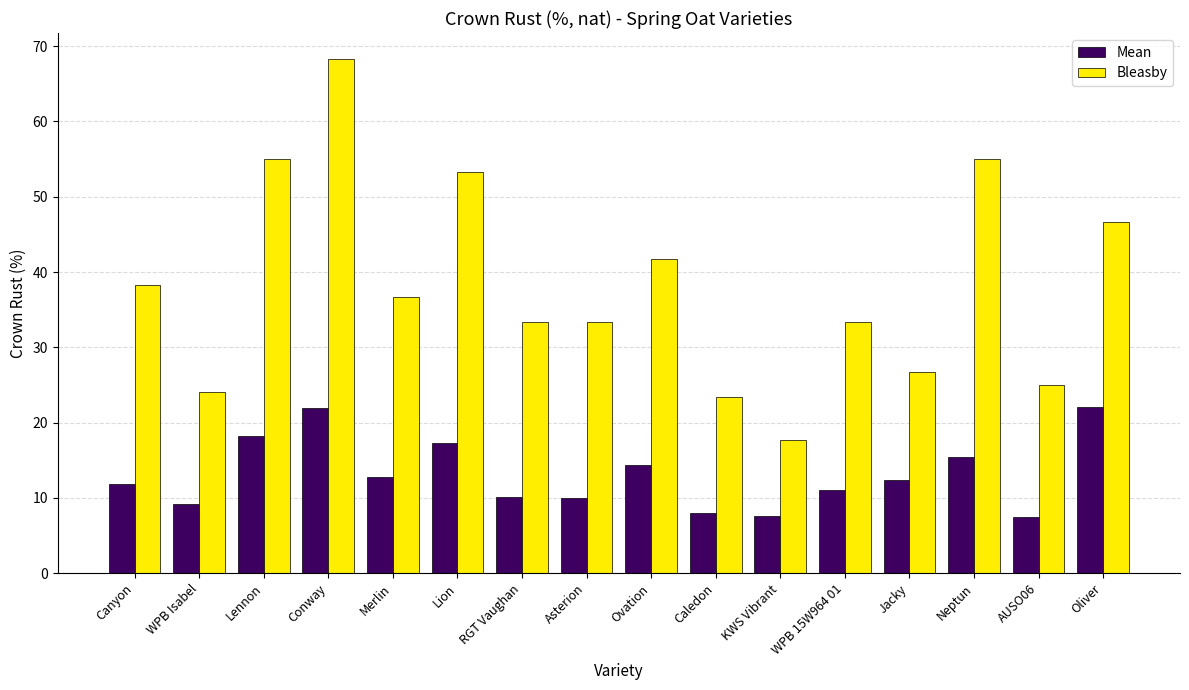

At Lennon, list the series in order from largest to smallest.

Bleasby, Mean